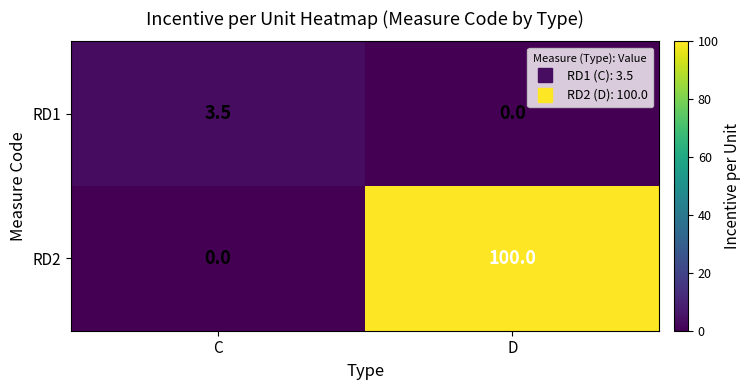

What is the sum of the RD1 values at C and D?

3.5